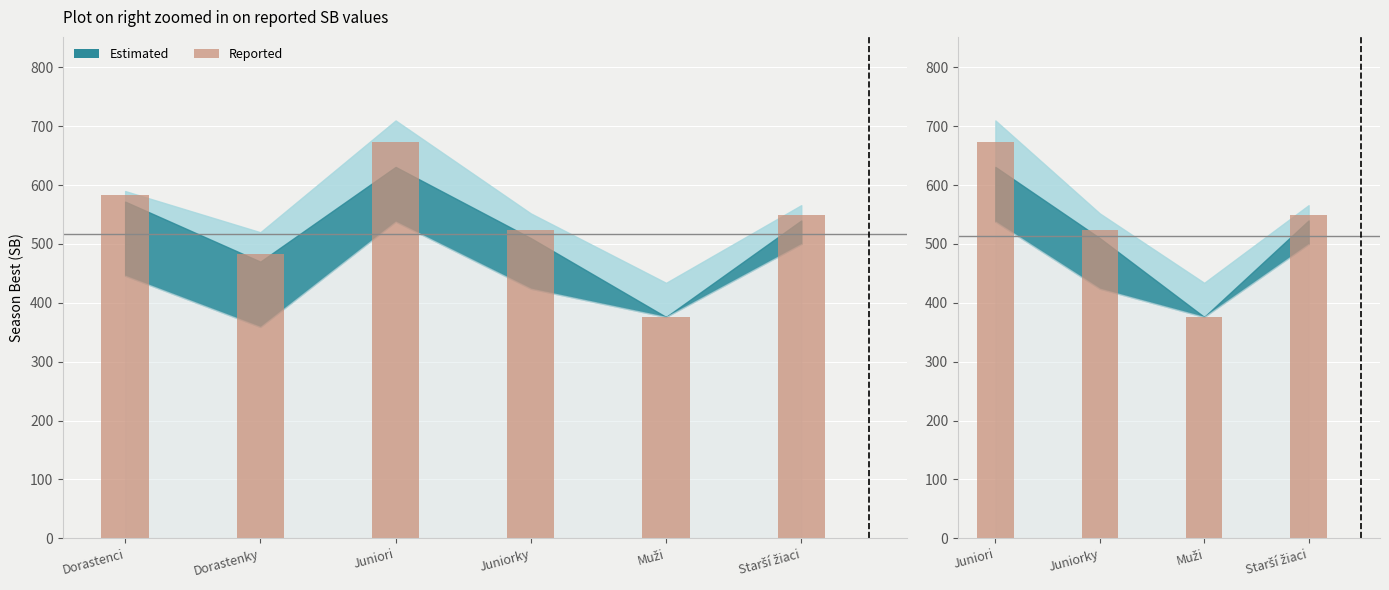

Does the chart contain any negative values?

No